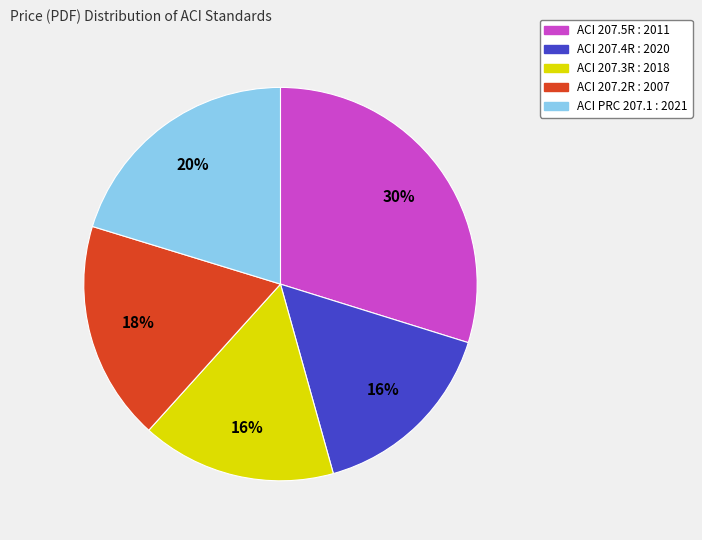

Is the sum of ACI 207.2R : 2007 and ACI 207.3R : 2018 greater than half?

No